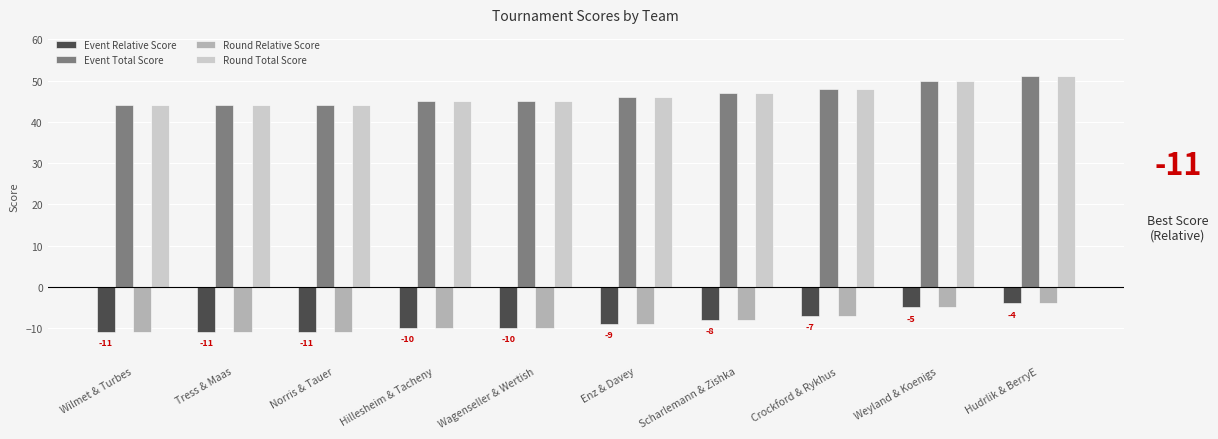

The Round Relative Score series shows -14 at Wagenseller & Wertish. True or false?

False